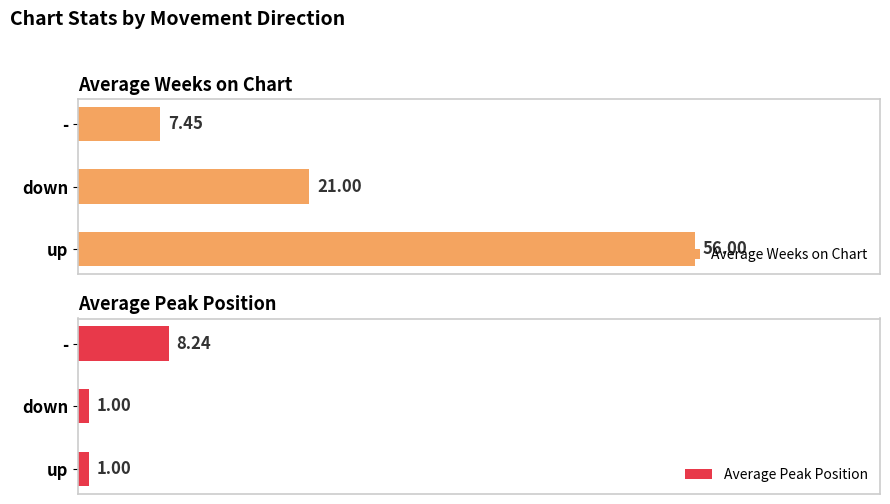

What is the minimum value for Average Peak Position?

1.0